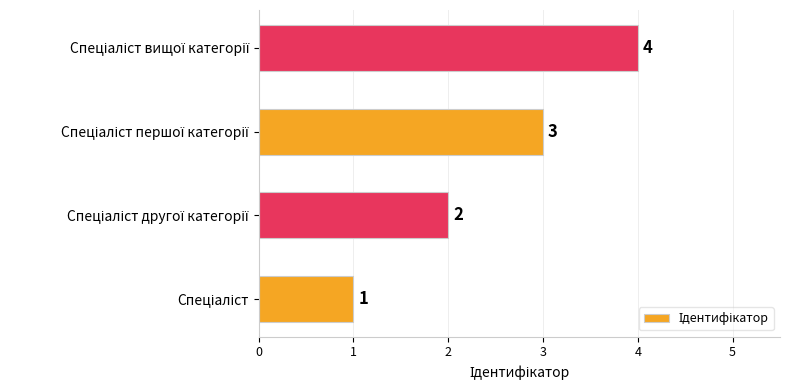

How many data points are less than 3?

2